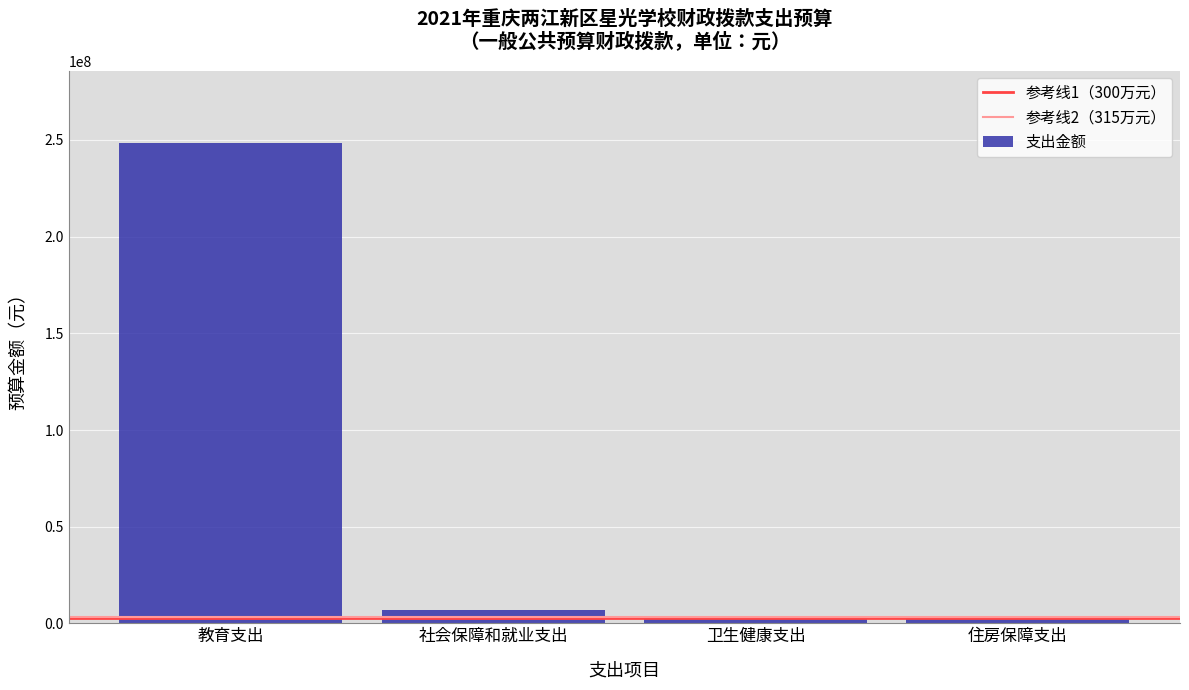

What is the difference between the values at 社会保障和就业支出 and 教育支出?

241618653.7